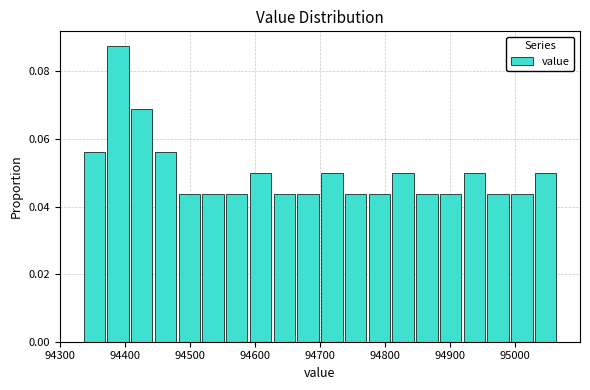

Read against the x-axis, roughly where is the centre of the tallest bar?

94390